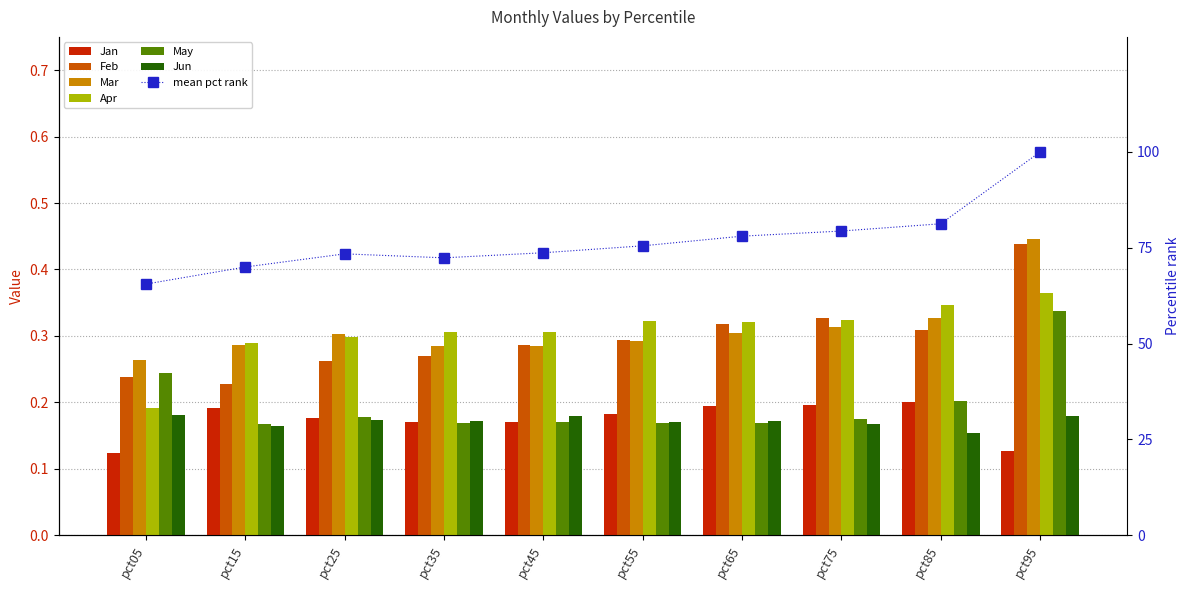

What is the average value of the Jan series?

0.2